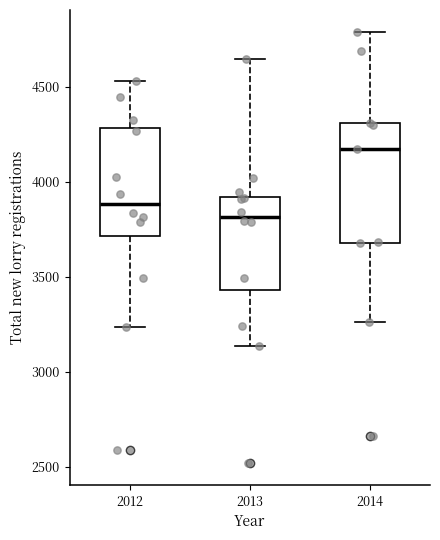

Reading left to right, read every box against the y-axis: the position of its median line, the range the box covers, and the ends of its whiskers. The values are not printed on the chart, so give them approximately, as read against the axis.

2012: median 3900, box 3700 to 4300, whiskers 3250 to 4550
2013: median 3800, box 3450 to 3900, whiskers 3150 to 4650
2014: median 4150, box 3700 to 4300, whiskers 3250 to 4800